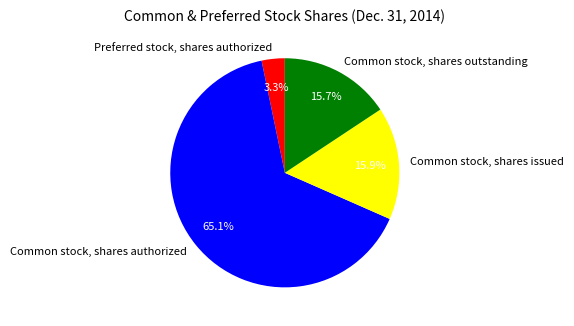

Count the number of slices in the pie.

4